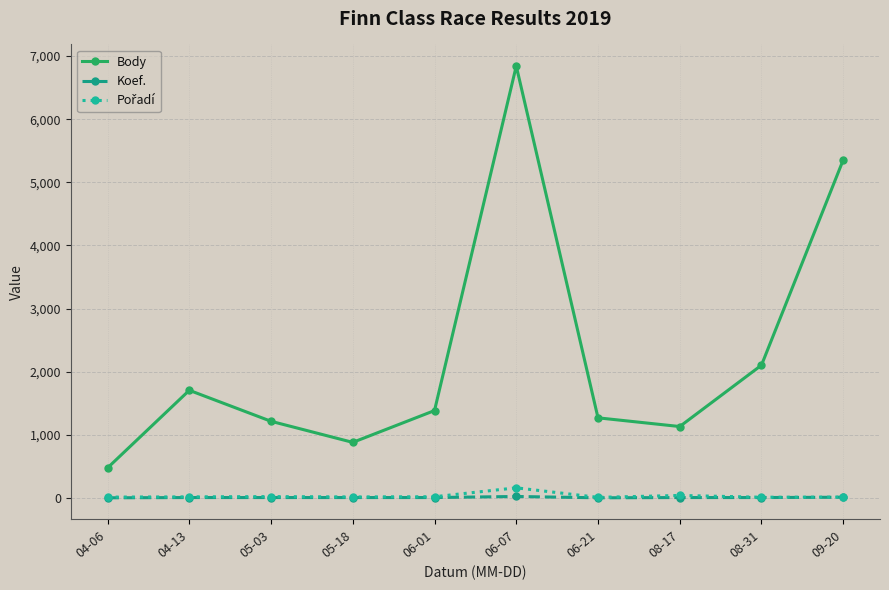

How many distinct data groups are displayed?

3